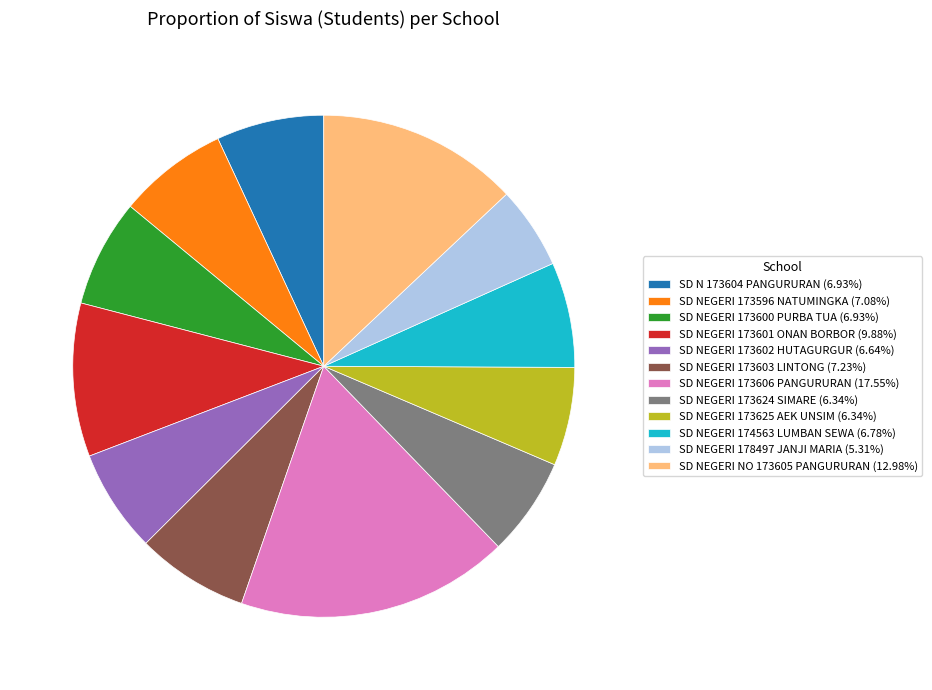

Is there any slice that represents more than half of the pie?

No